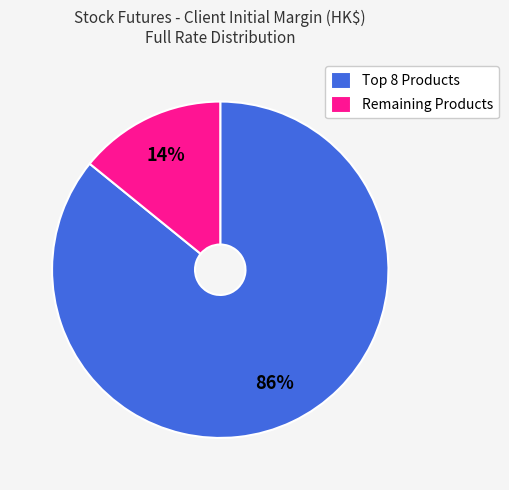

To the nearest percent, what is the difference between the largest and smallest slice percentages?

72%